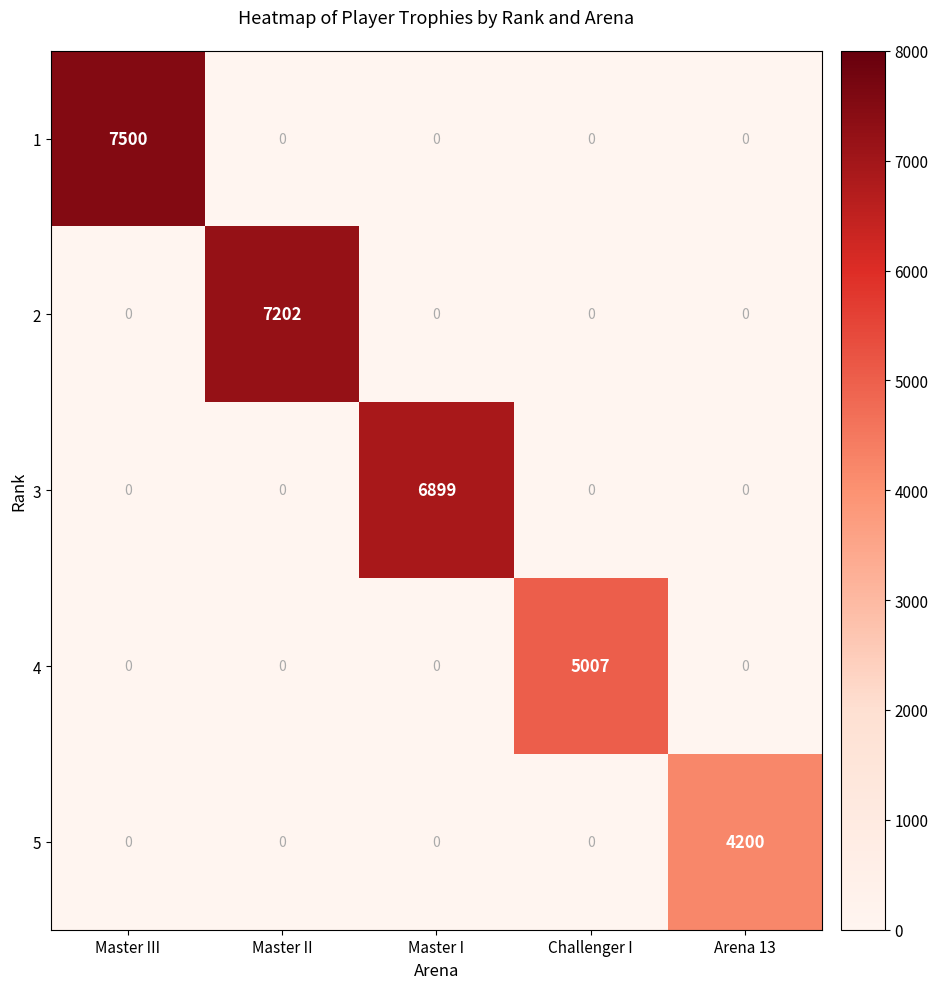

The value of 2 at Arena 13 is -3708. True or false?

False